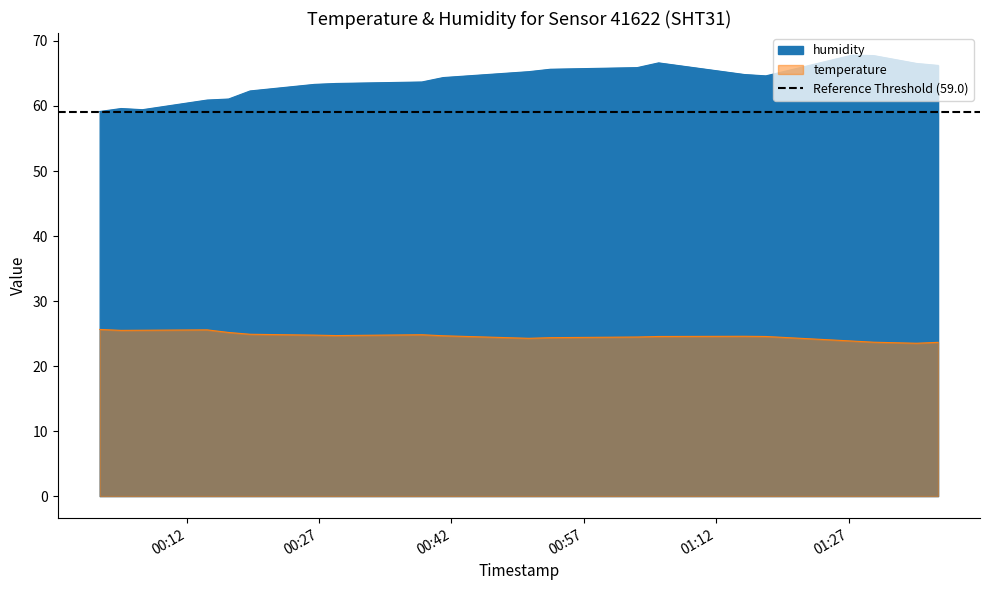

What are all the series names shown in the legend?

humidity, temperature